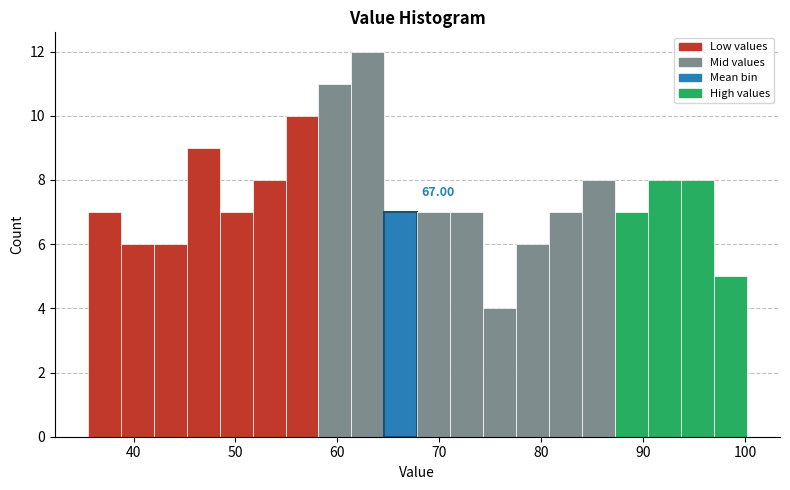

Read against the x-axis, roughly where is the centre of the tallest bar?

63